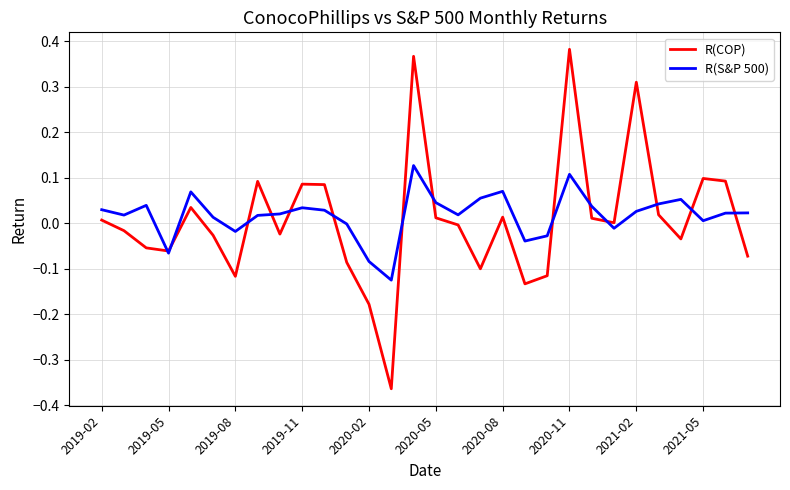

Does the chart display data point markers on the line(s)?

No